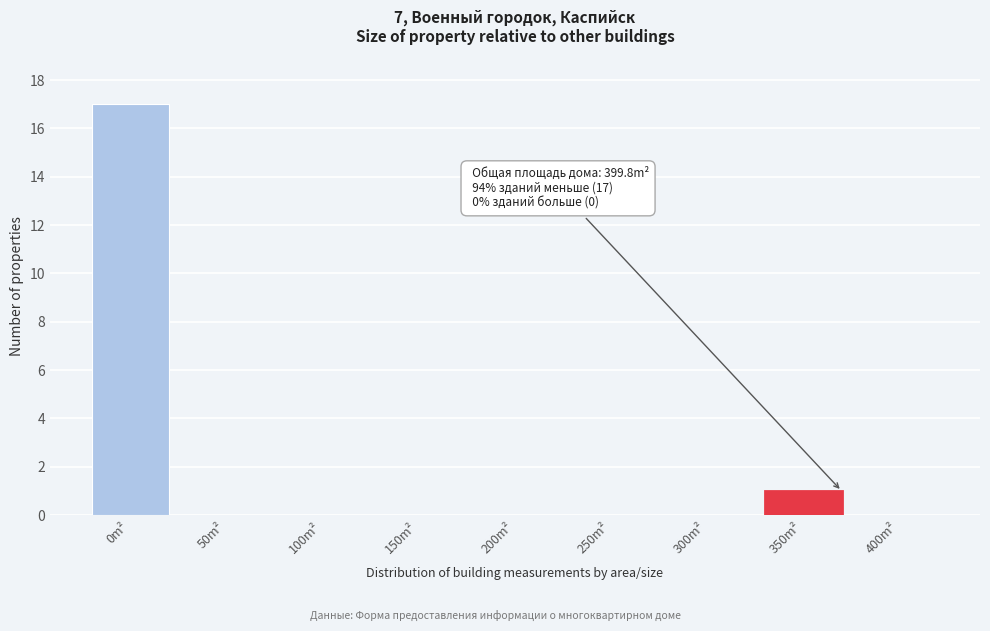

Reading left to right, what are all the values shown in this chart?

0m²=17	50m²=0	100m²=0	150m²=0	200m²=0	250m²=0	300m²=0	350m²=1	400m²=0